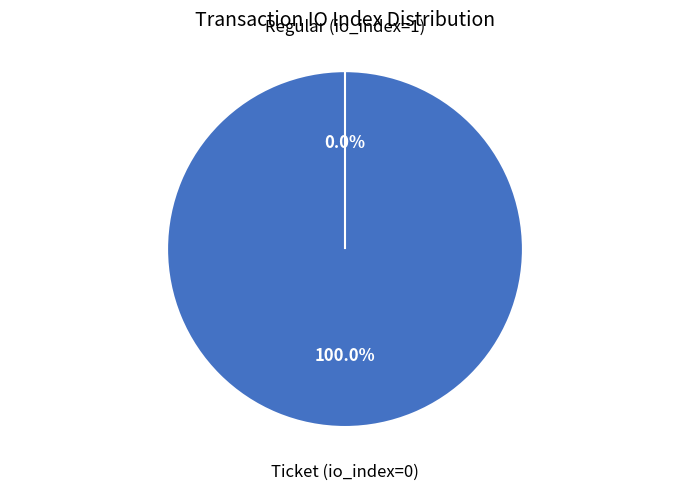

The Regular (io_index=1) slice represents 1% of the pie. True or false?

False